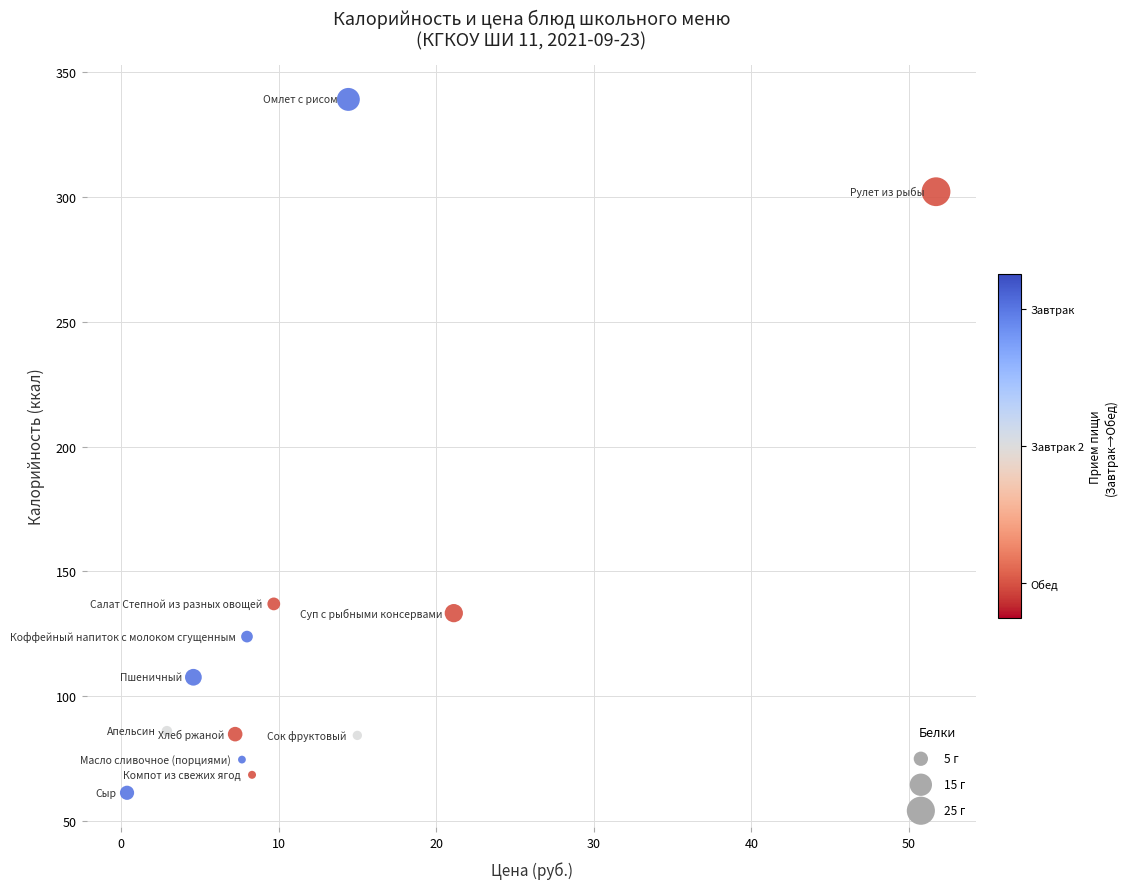

What Y value in the scatter plot is closest to 200?

137.0